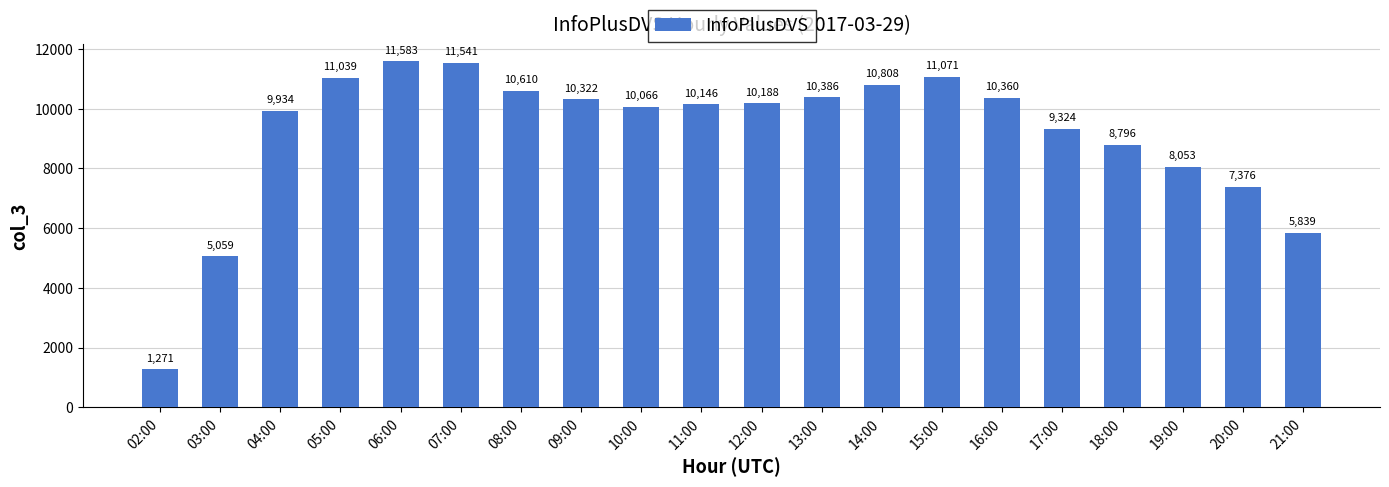

How many categories are shown in the chart?

20